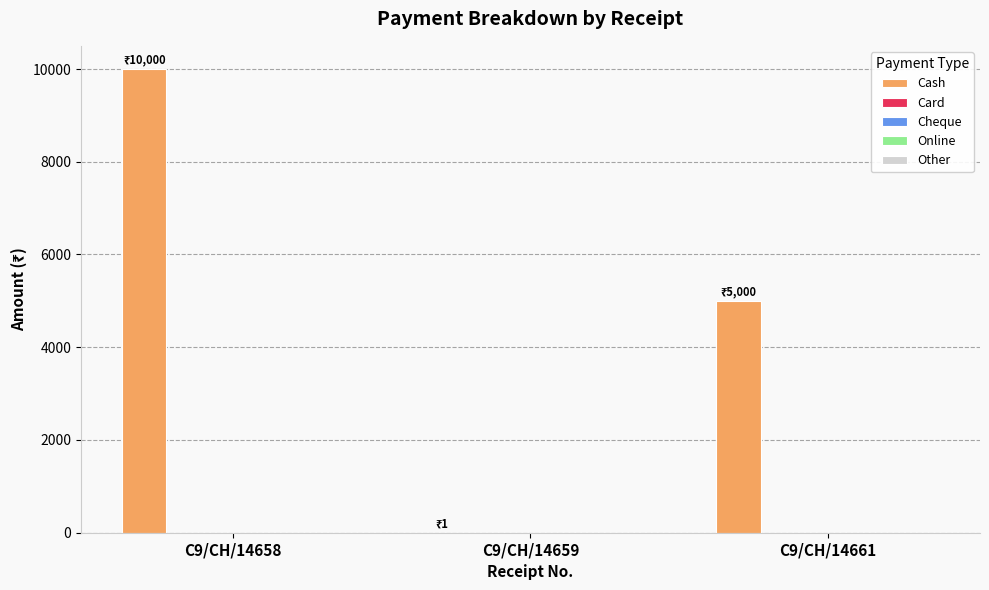

What is the maximum value shown in the chart?

10000